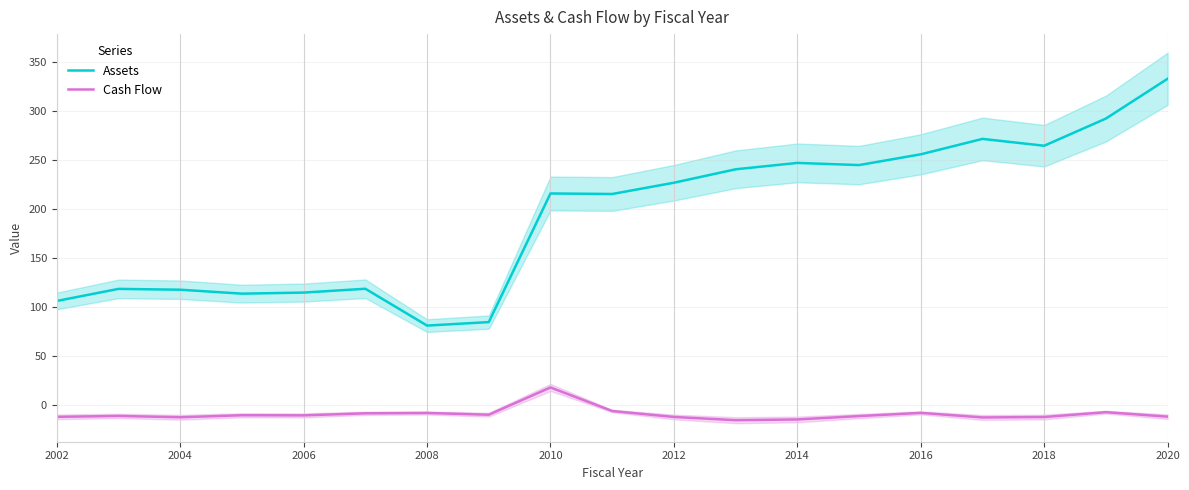

True or false: Assets has a value of 281.3 at 2010.

False